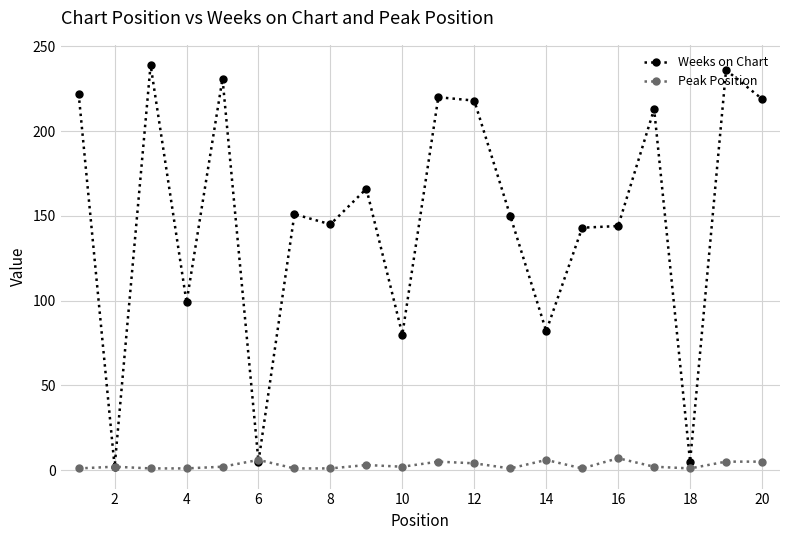

What is the highest value of the Peak Position series?

7